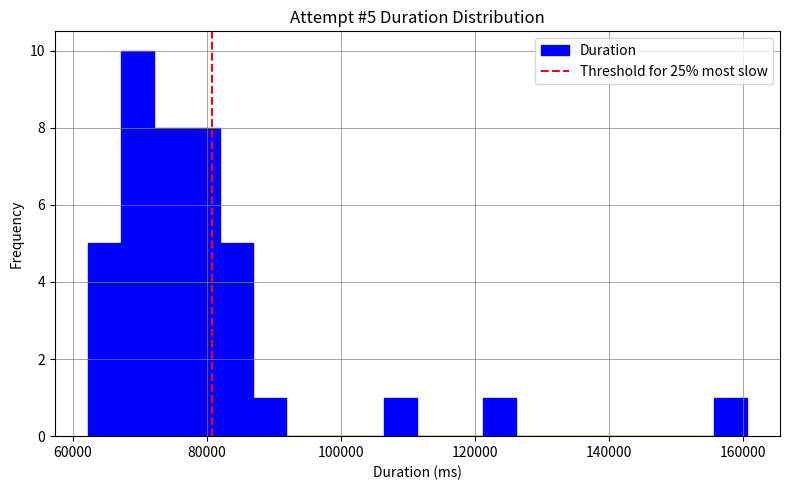

Read against the x-axis, roughly where is the centre of the tallest bar?

70000